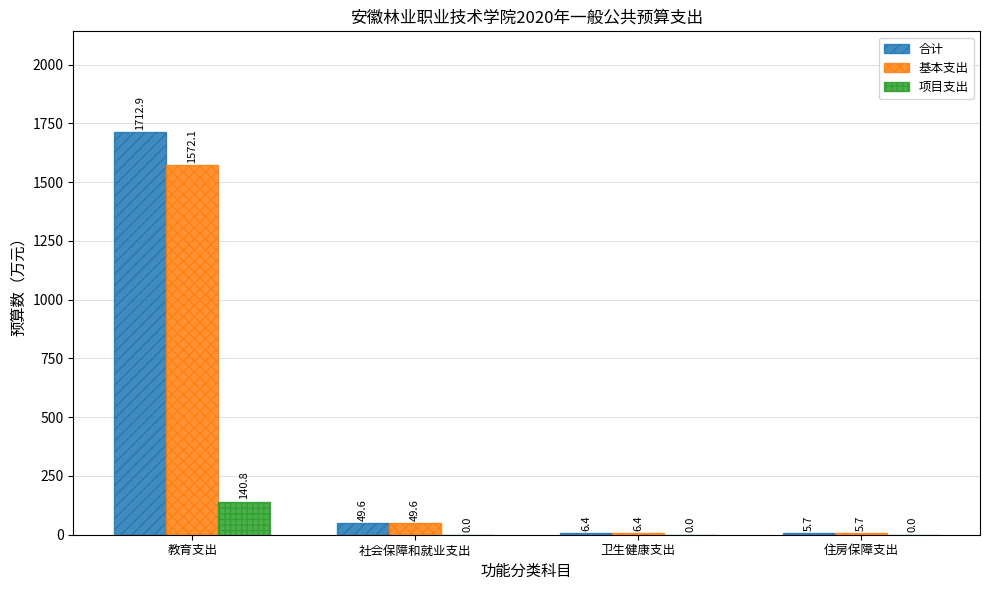

How many categories are shown in the chart?

4